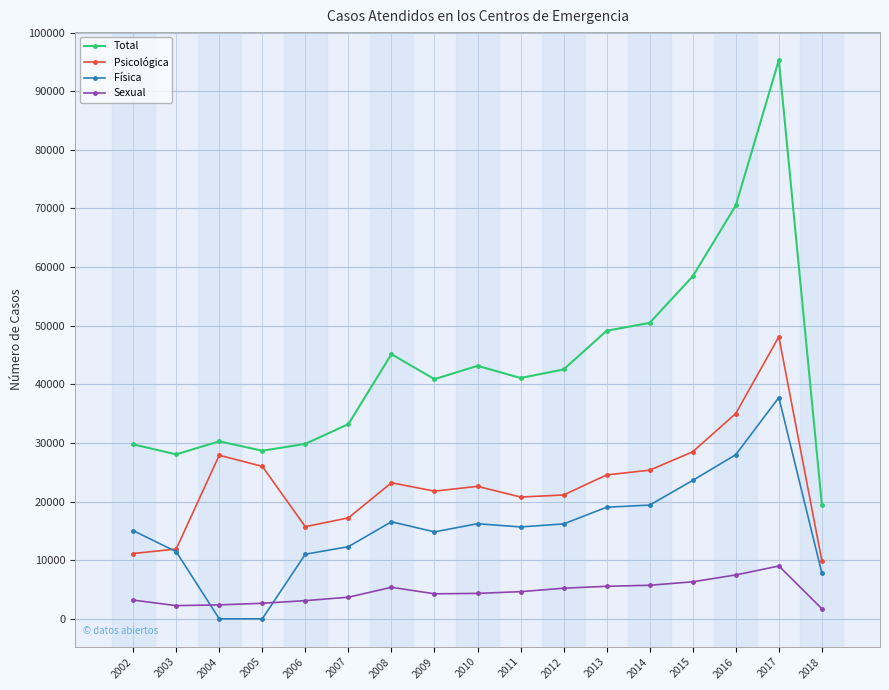

What is the sum of the Psicológica values at 2012 and 2013?

45673